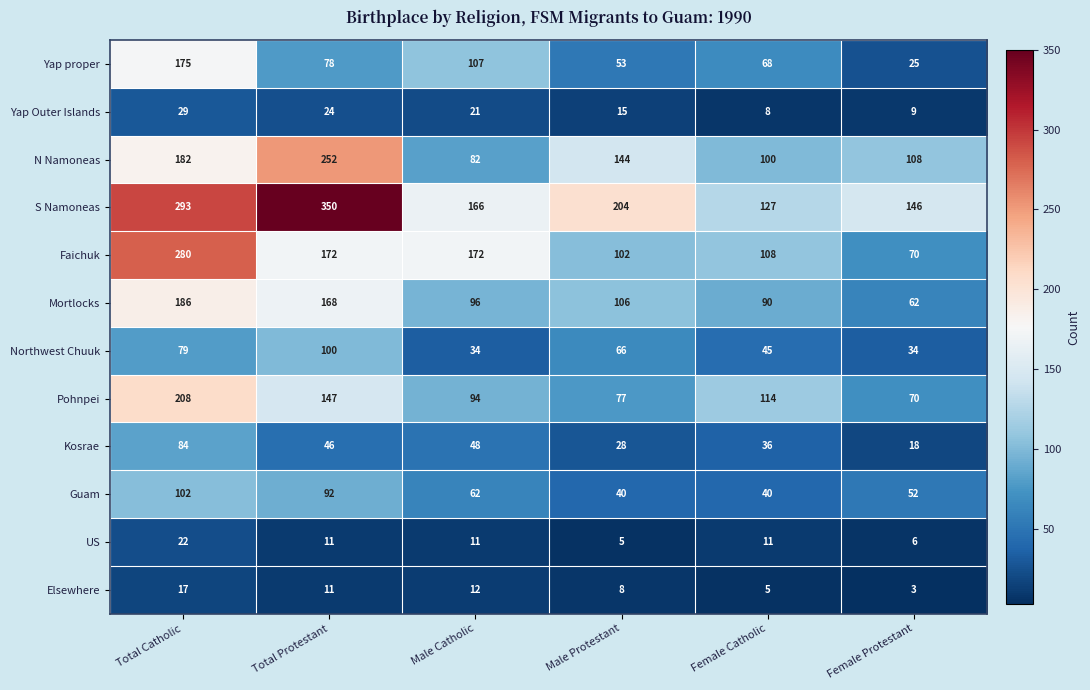

Rank the series by their maximum value, from lowest to highest.

Elsewhere, US, Yap Outer Islands, Kosrae, Northwest Chuuk, Guam, Yap proper, Mortlocks, Pohnpei, N Namoneas, Faichuk, S Namoneas